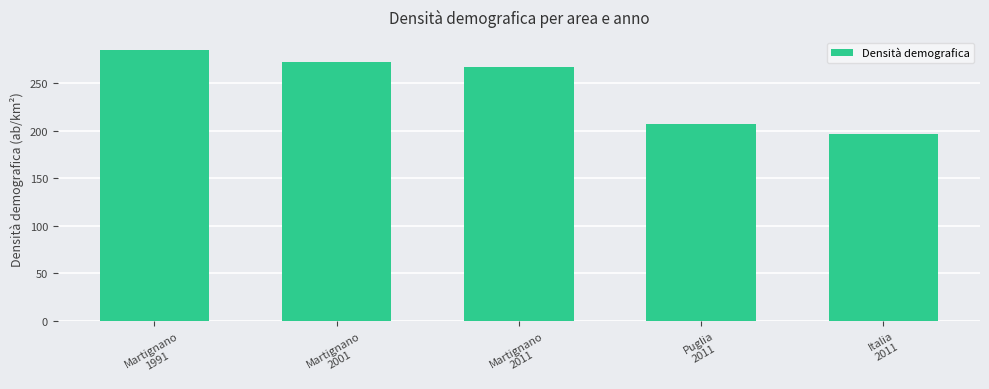

List the labels in order of value, smallest first.

Italia
2011, Puglia
2011, Martignano
2011, Martignano
2001, Martignano
1991